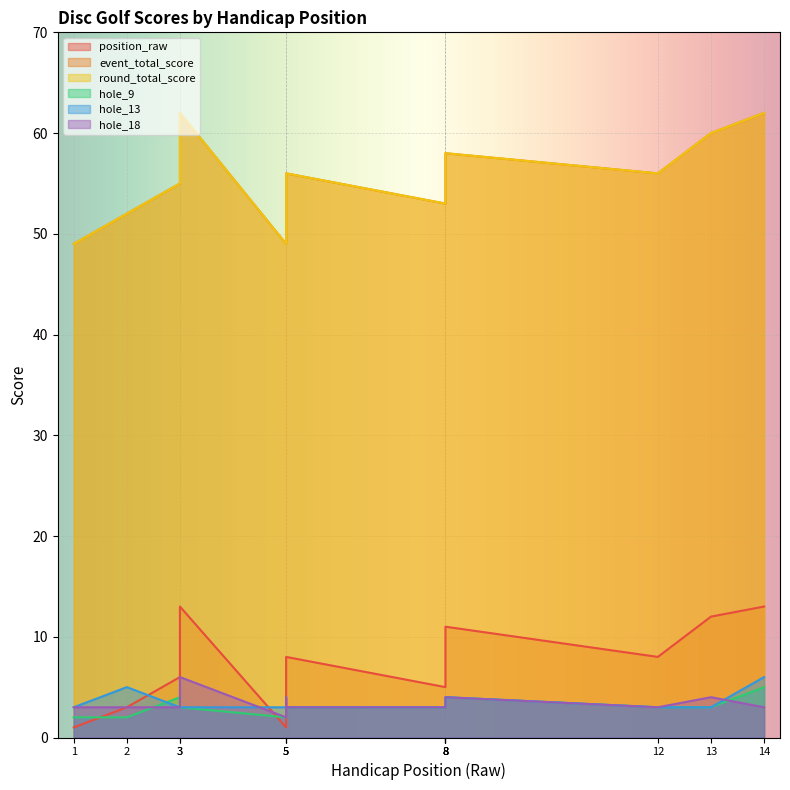

The value of hole_18 at 12 is 3. True or false?

True